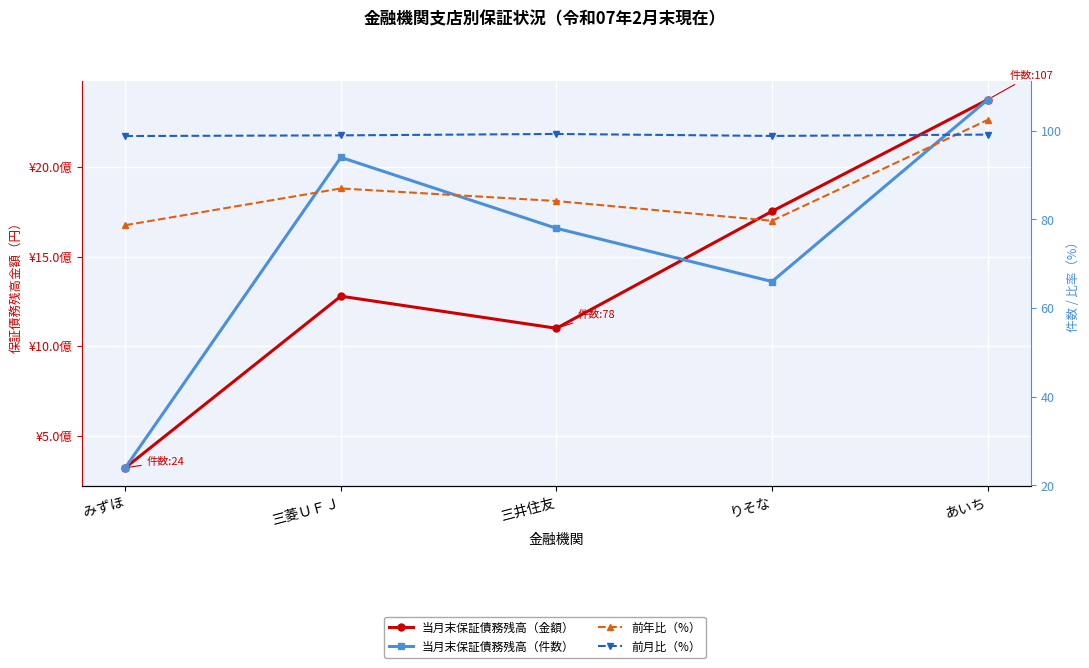

At which category does 前月比（%） reach its first local valley?

りそな